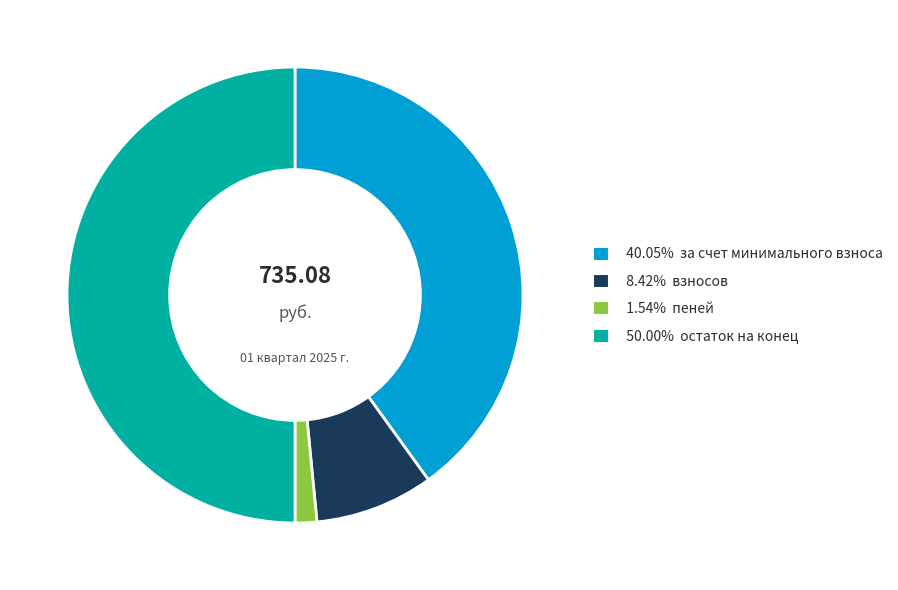

How many slices are in this pie chart?

4